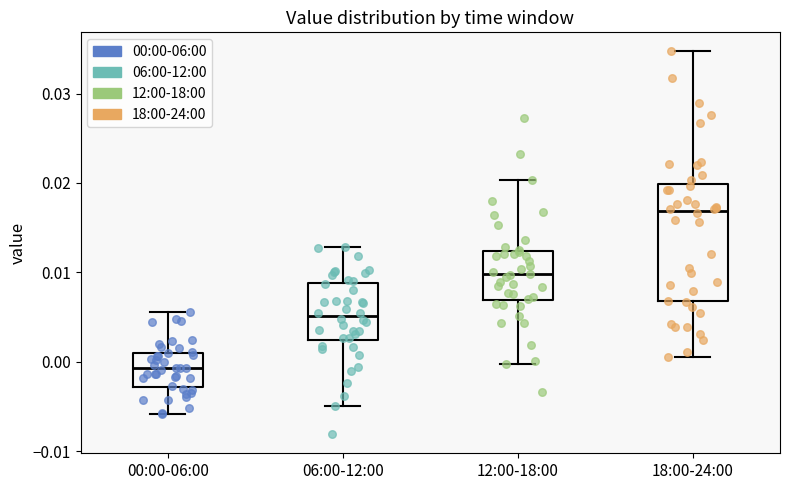

Reading left to right, transcribe this box plot: for each box, give where its median line is, the range the box spans, and where its two whiskers end, as read against the y-axis. The values are not printed on the chart, so give them approximately, as read against the axis.

00:00-06:00: median -0.001, box -0.003 to 0.001, whiskers -0.006 to 0.006
06:00-12:00: median 0.005, box 0.002 to 0.009, whiskers -0.005 to 0.013
12:00-18:00: median 0.010, box 0.007 to 0.012, whiskers 0.000 to 0.020
18:00-24:00: median 0.017, box 0.007 to 0.020, whiskers 0.001 to 0.035